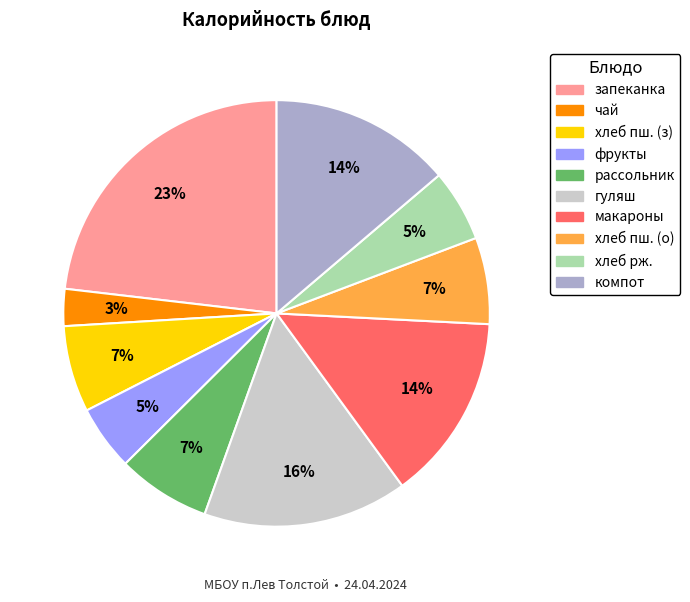

Is there a majority slice in this chart?

No